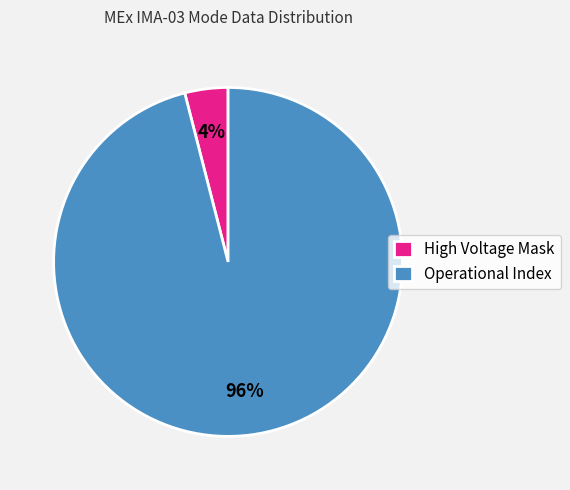

What percentage is the High Voltage Mask slice, to the nearest percent?

4%